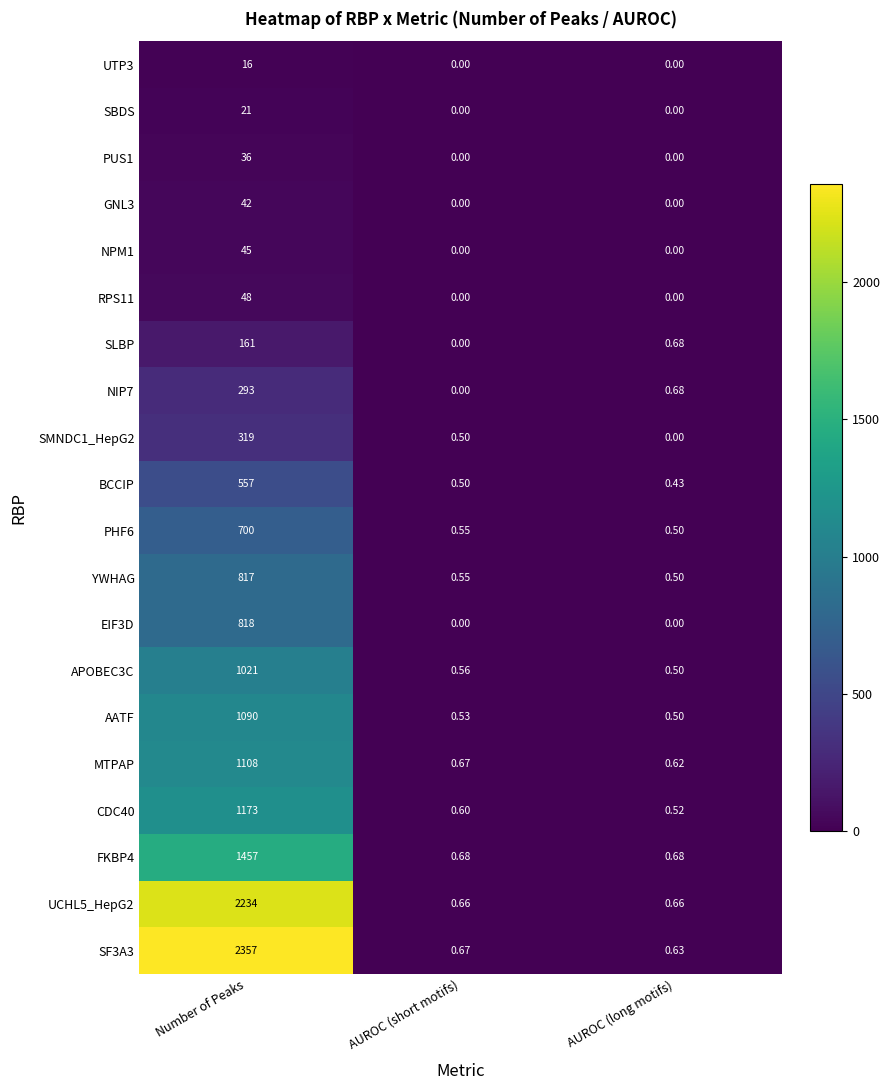

At which label is APOBEC3C closest to 510?

AUROC (short motifs)